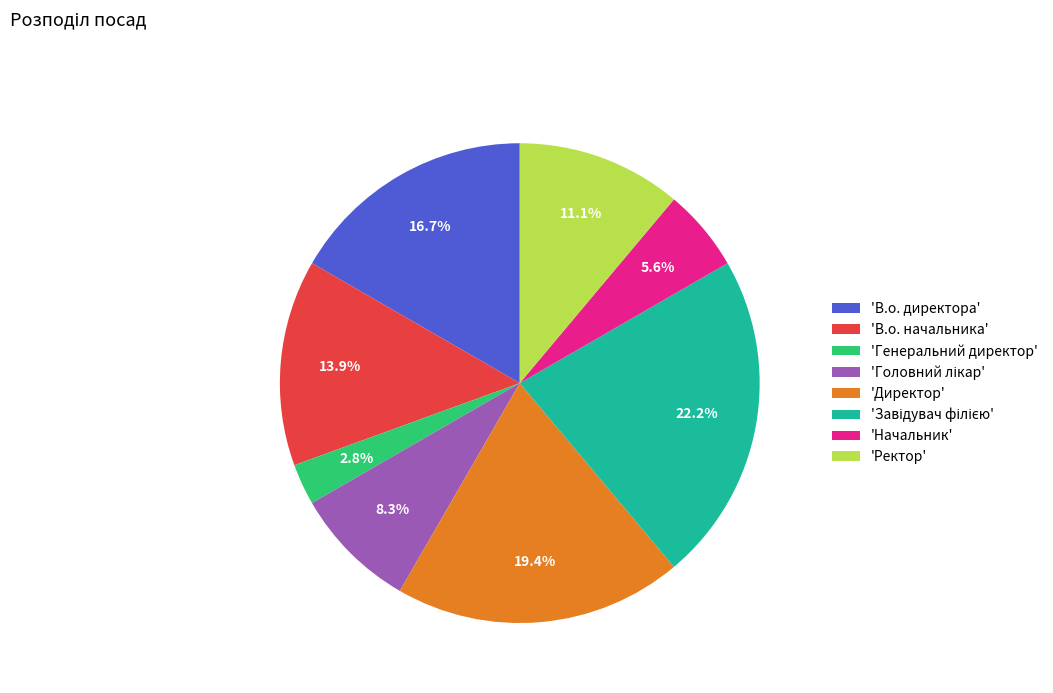

Is there a majority slice in this chart?

No